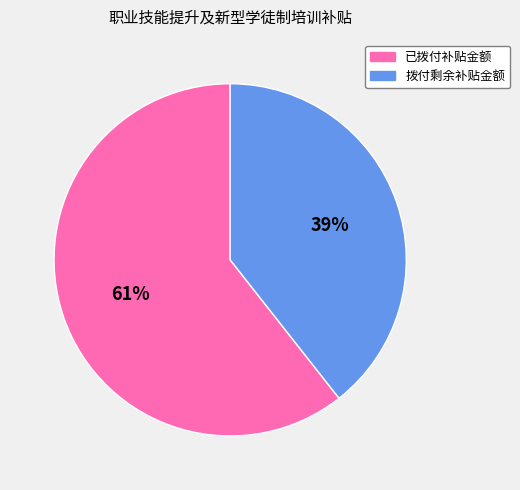

The 拨付剩余补贴金额 slice represents 28% of the pie. True or false?

False